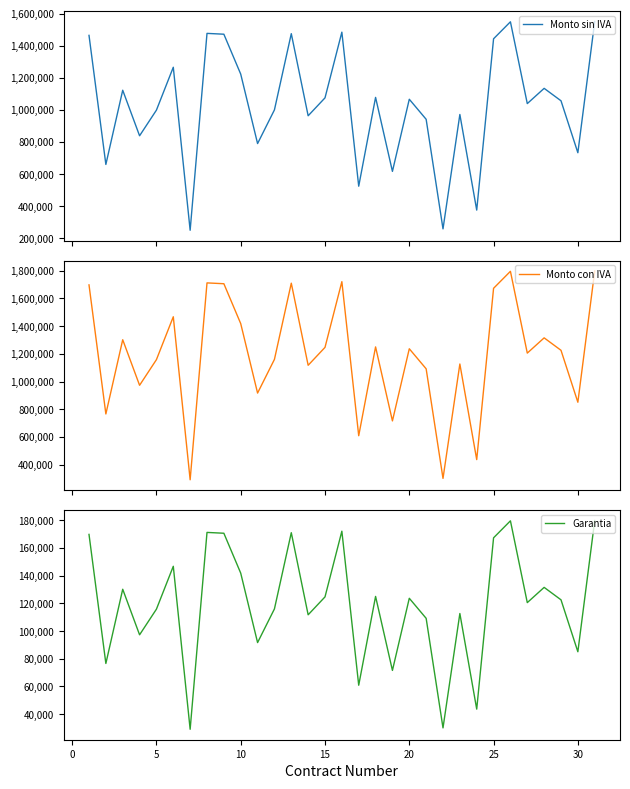

The Monto sin IVA series shows 524092.1 at 22. True or false?

False